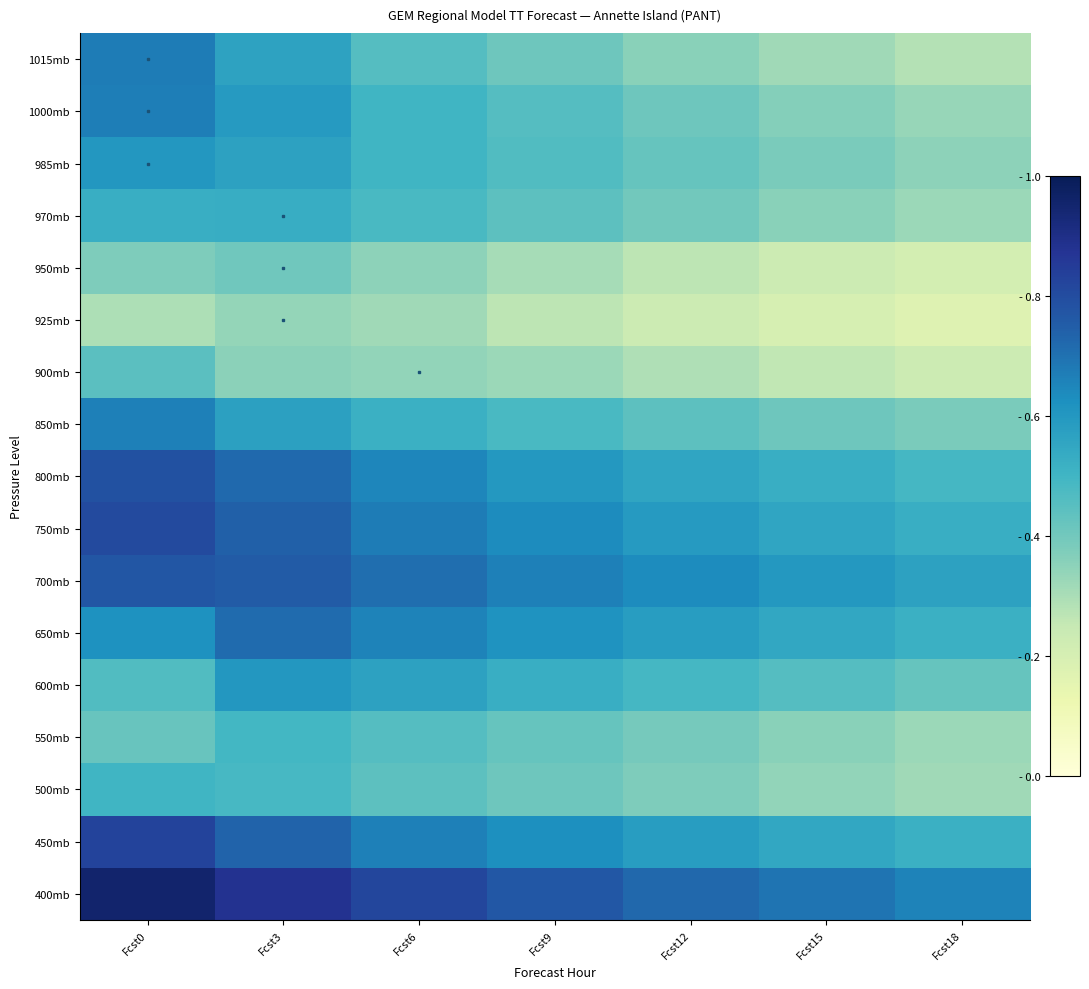

Which series has the largest total across all categories?

400mb